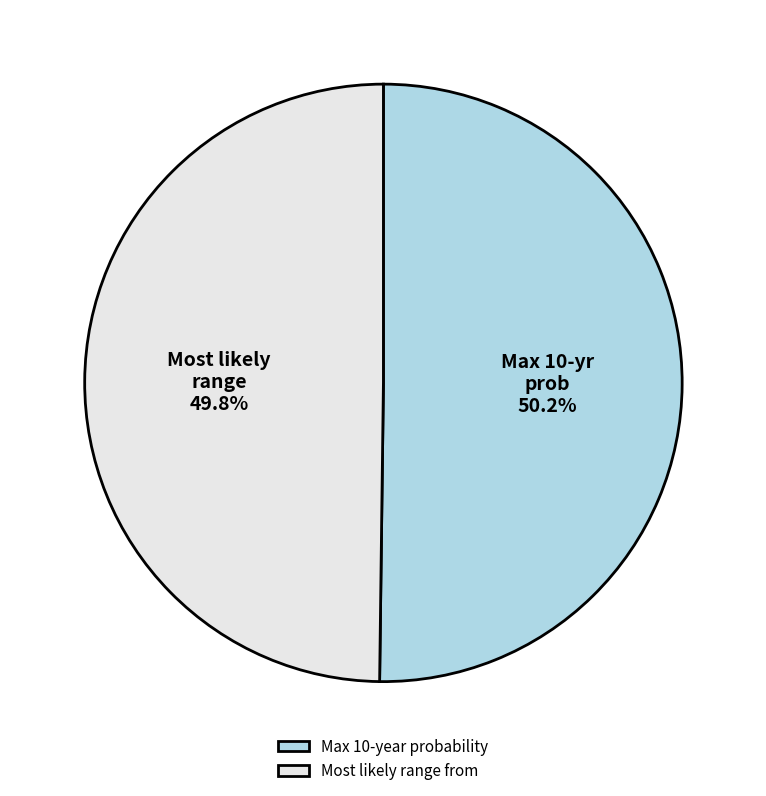

Count the number of slices in the pie.

2